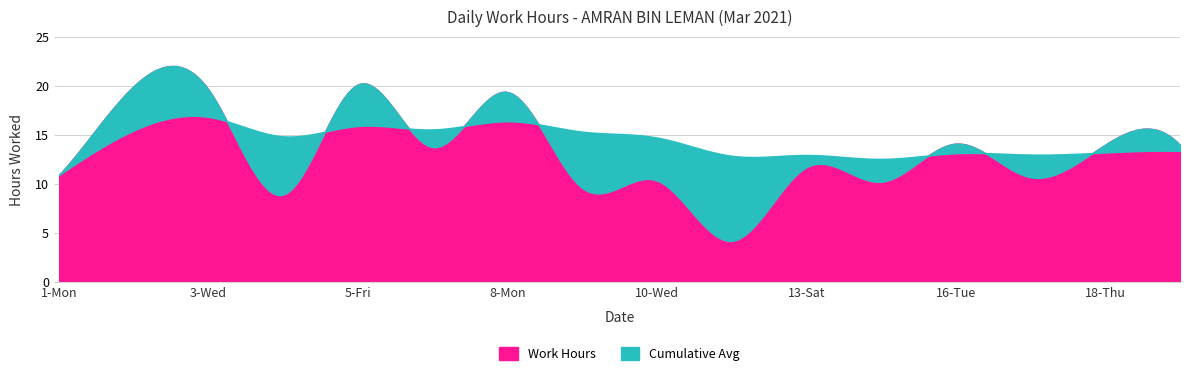

What is the label of the 9th point from the right?

9-Tue